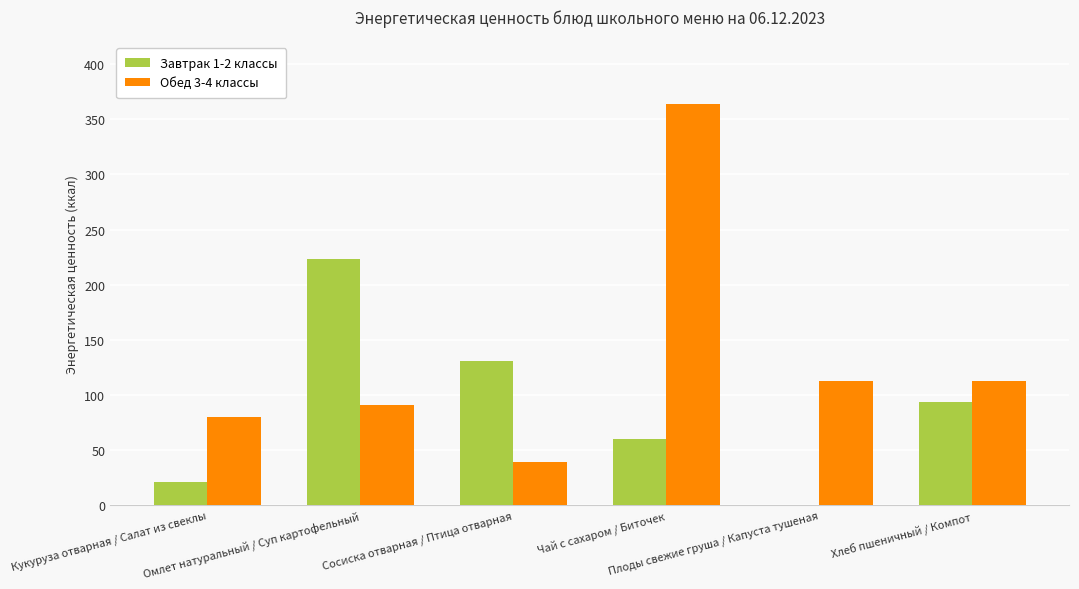

Which series has the largest total across all categories?

Обед 3-4 классы